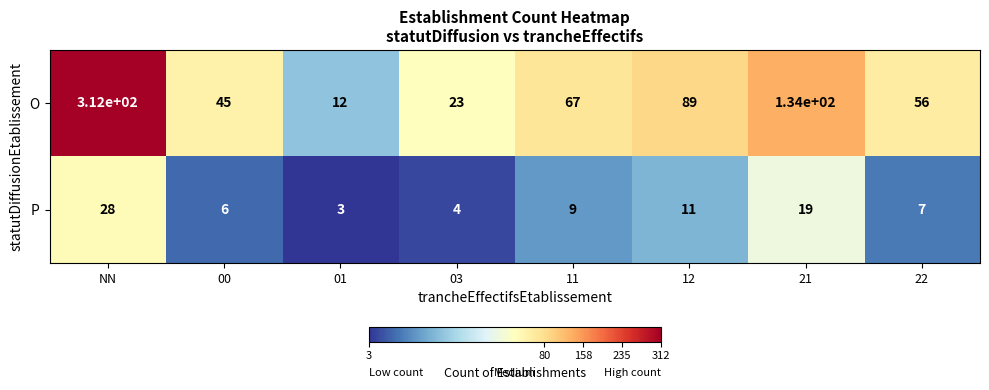

True or false: O has a value of 89 at 12.

True